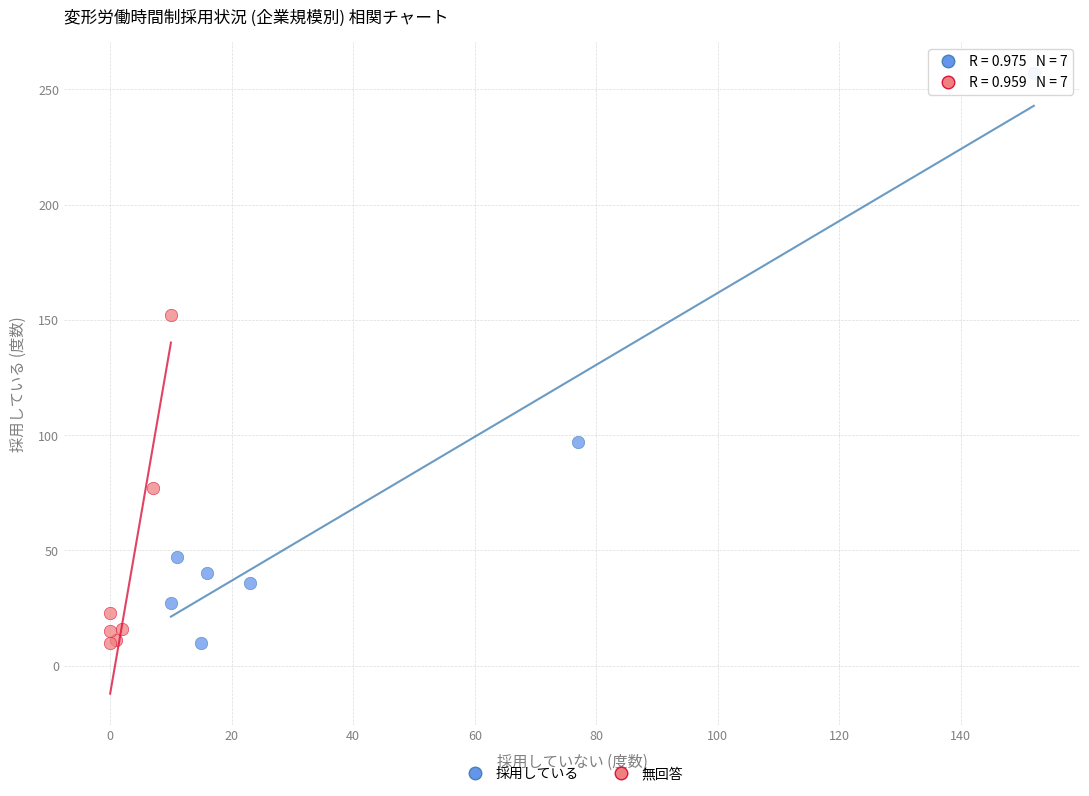

Which series has the largest Y range (max minus min)?

採用している